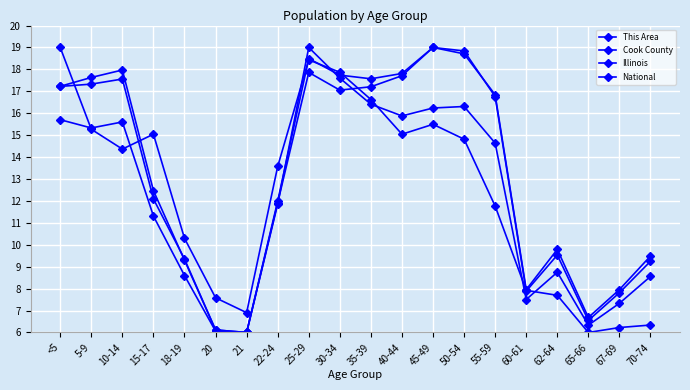

What is the sum of all National values?

263.9